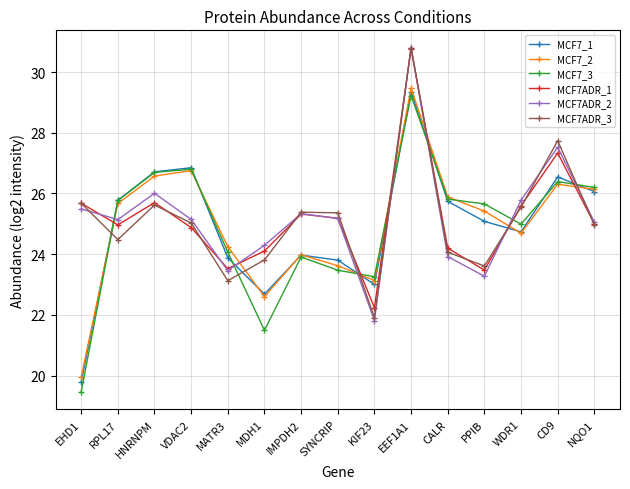

Which series has the largest range (max minus min)?

MCF7_3